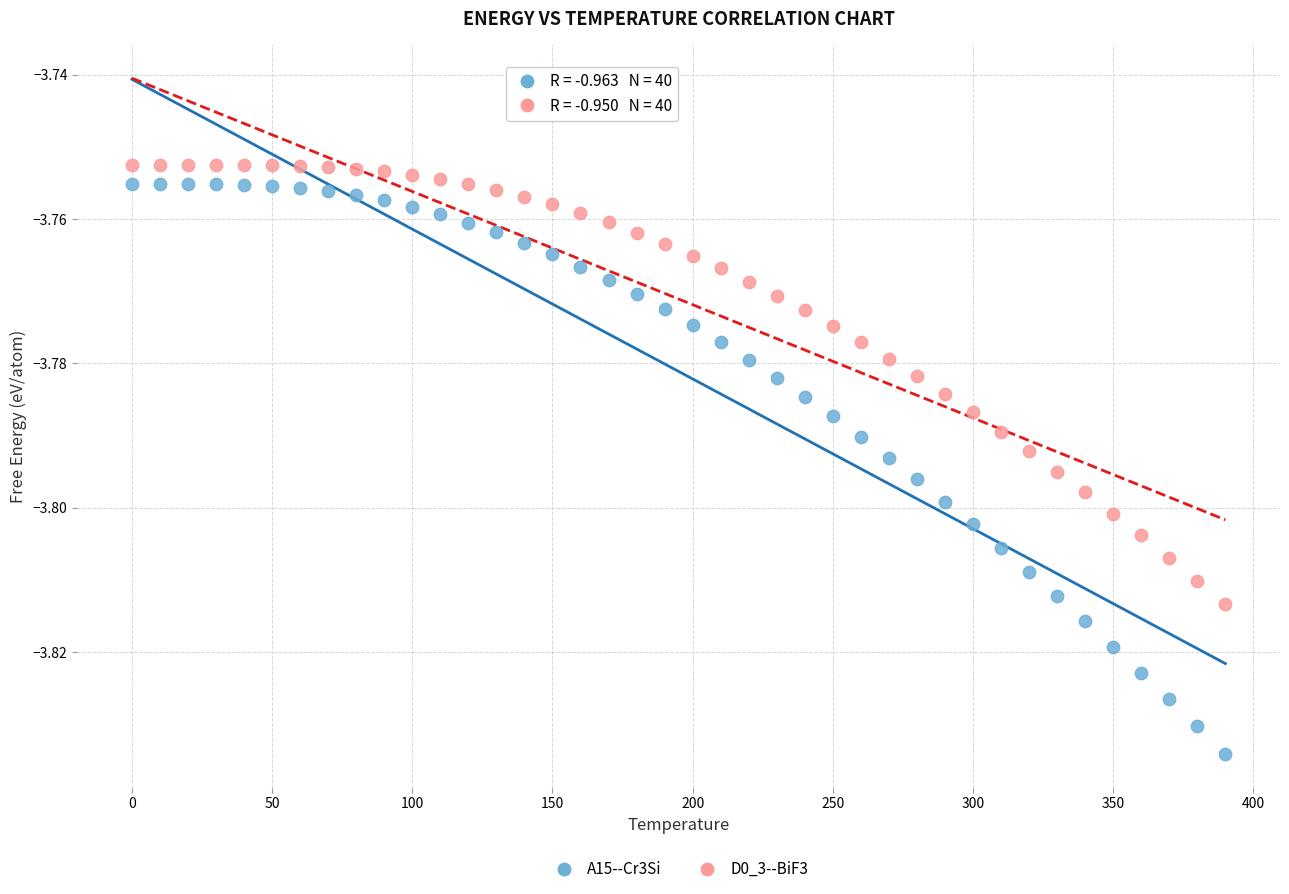

Across all data points, what is the range of X values (max minus min)?

390.0